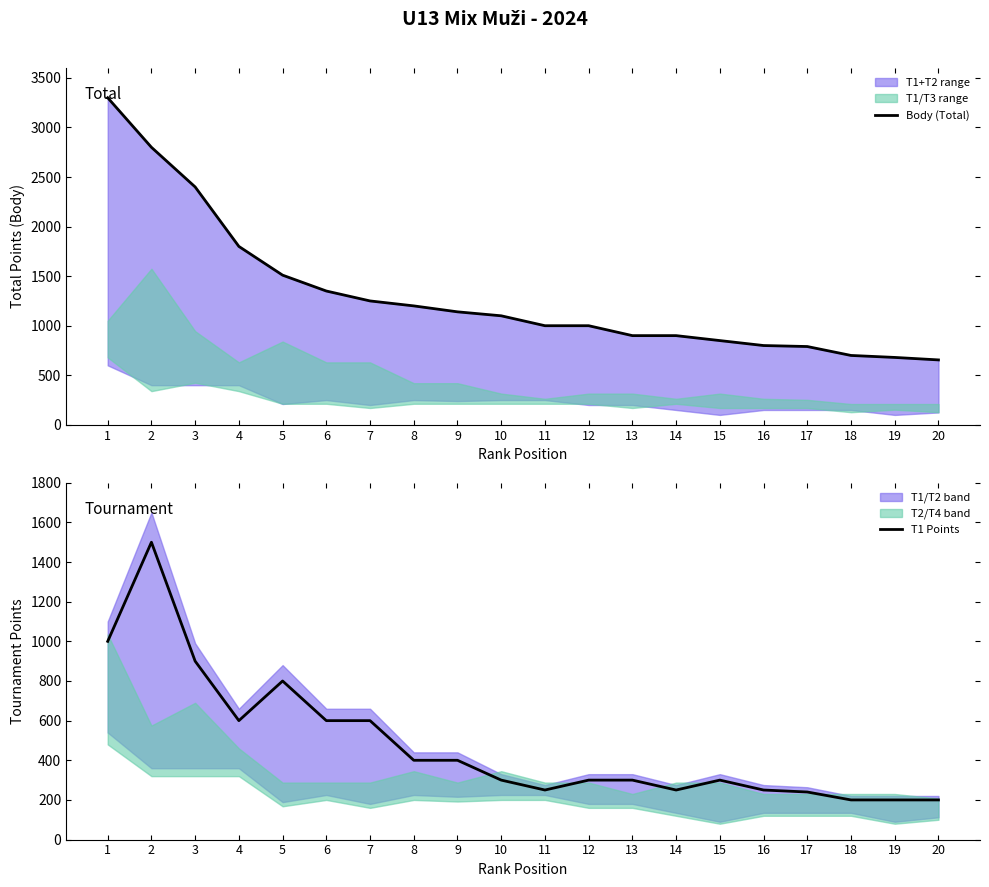

Between 9 and 16, which series saw the biggest shift?

Body (Total)